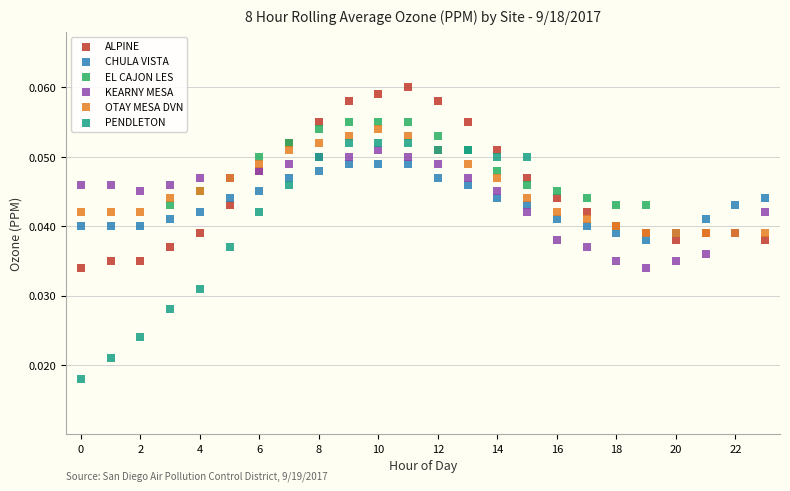

Which series reaches the minimum Y coordinate?

PENDLETON